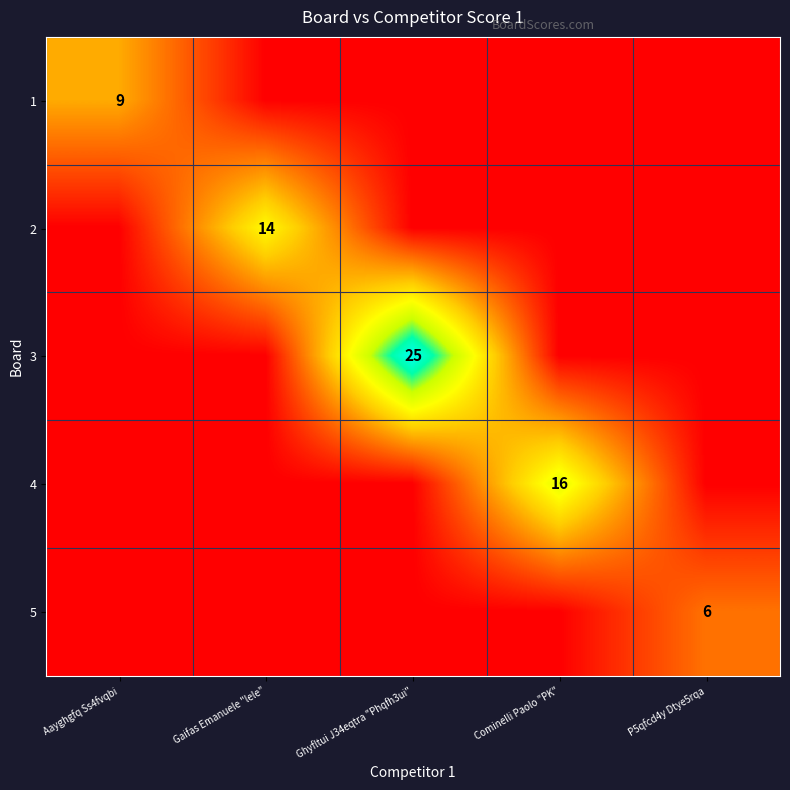

Is it true that 4 equals 28 at Cominelli Paolo "PK"?

False